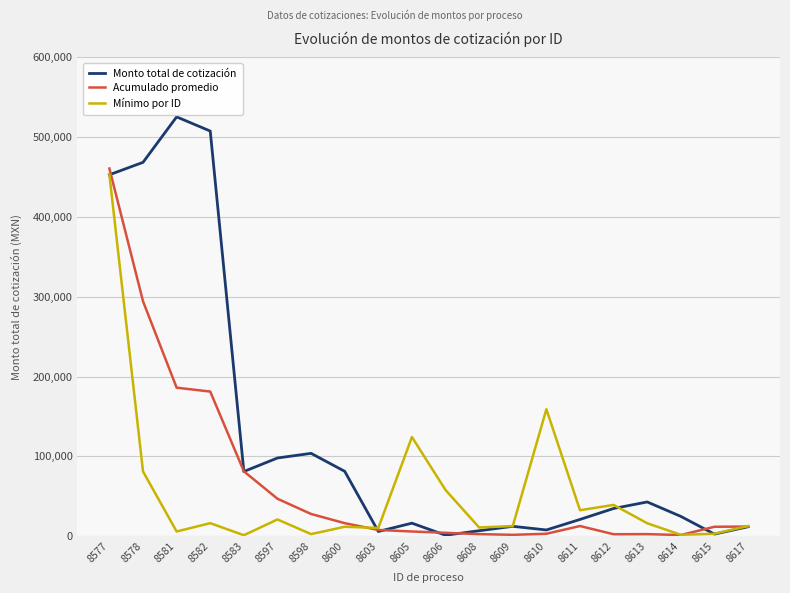

What are all the series names shown in the legend?

Monto total de cotización, Acumulado promedio, Mínimo por ID